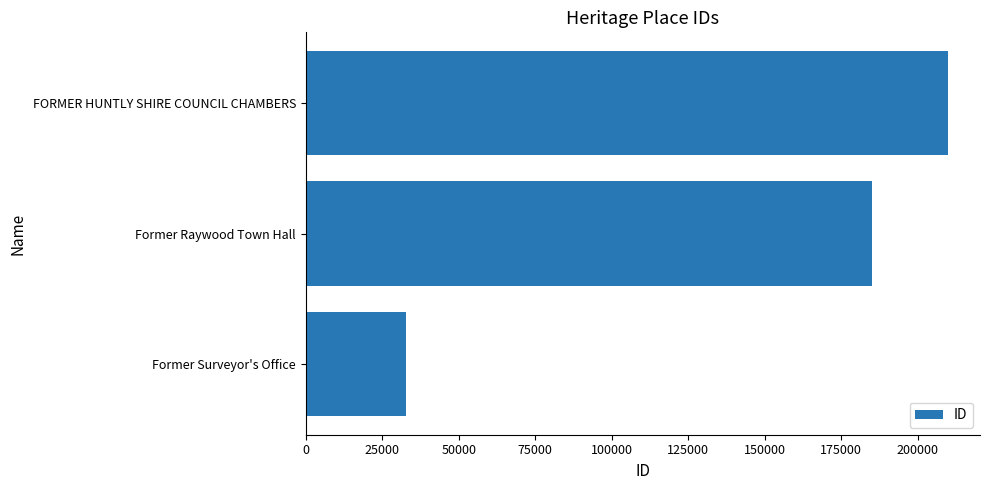

What is the ratio of the value at Former Raywood Town Hall to the value at FORMER HUNTLY SHIRE COUNCIL CHAMBERS?

0.9